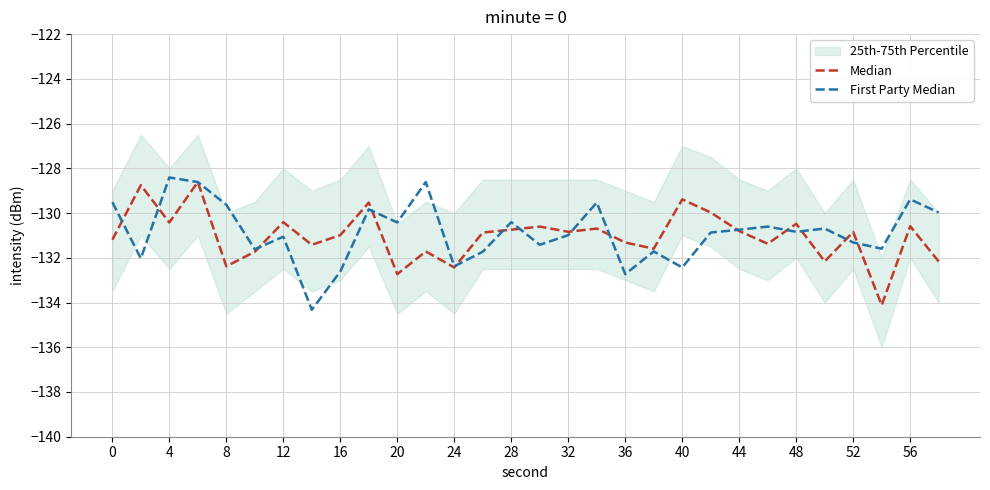

How many intersections are there between Median and First Party Median?

16